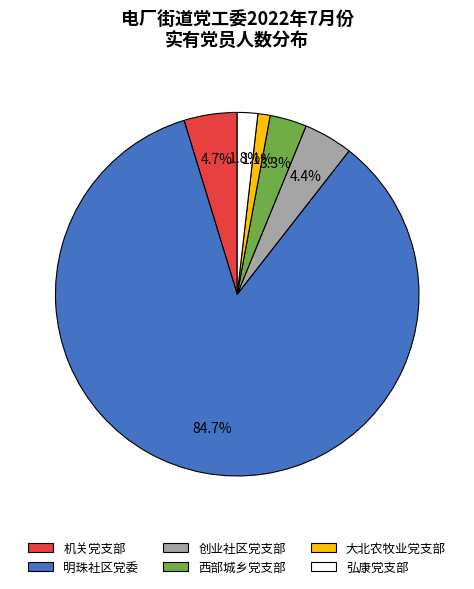

Combined, what portion of the pie is 明珠社区党委 and 弘康党支部?

86.5%